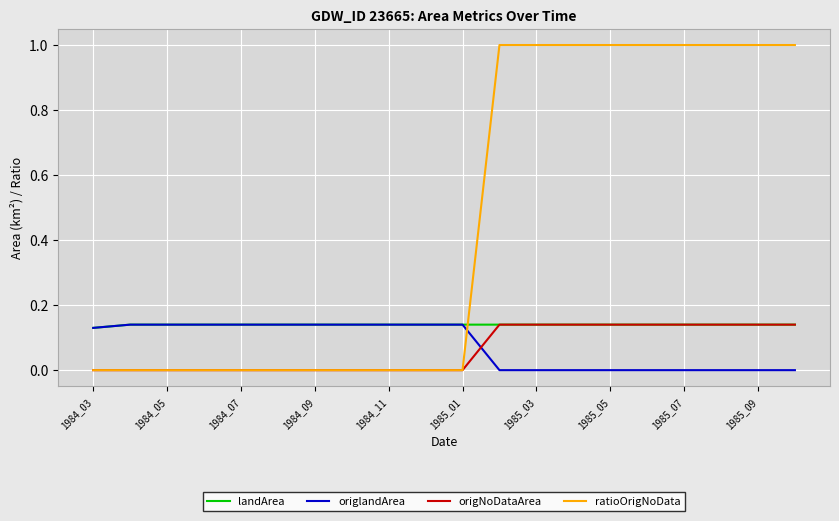

How many lines are shown in the chart?

4